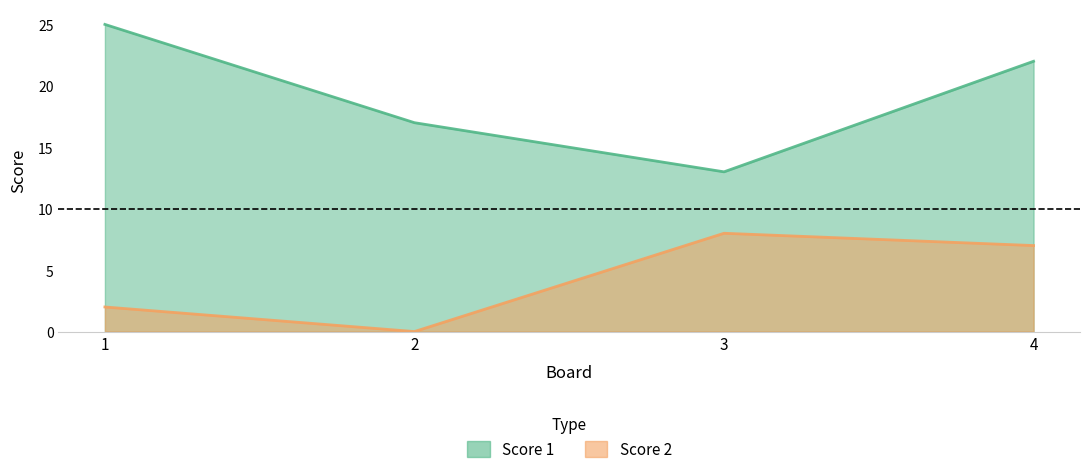

List the series in order of their peak value, highest first.

Score 1, Score 2